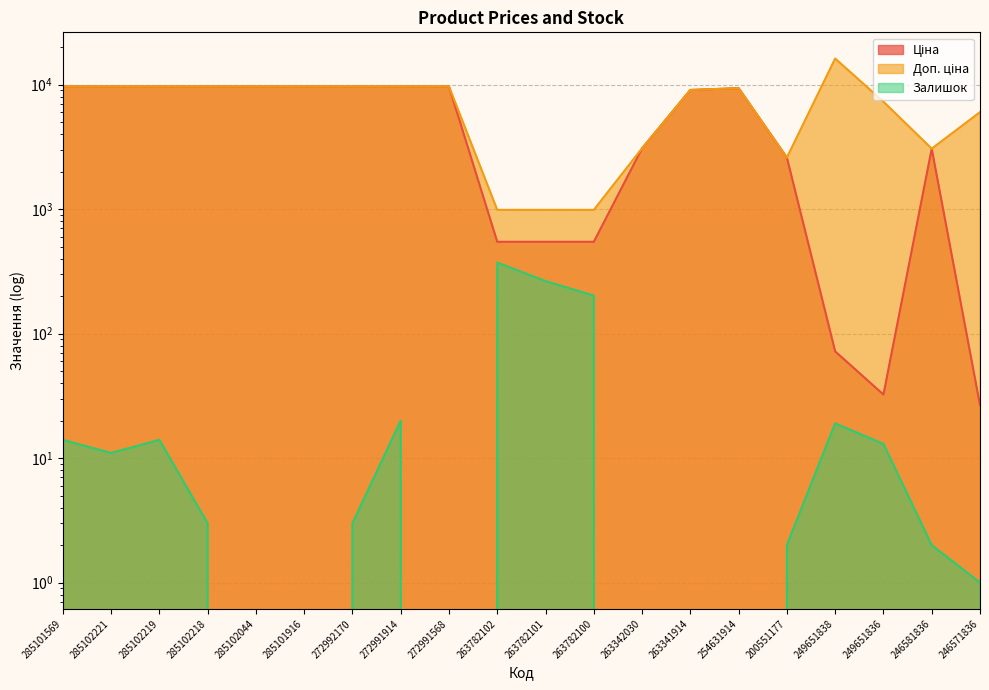

Reading right to left, transcribe all the data shown in this chart.

Ціна: 26.7	3059.7	32.4	72.0	2594.6	9364.3	9060.9	3080.7	546.4	546.4	546.4	9664.7	9664.7	9664.7	9664.7	9664.7	9664.7	9664.7	9664.7	9664.7
Доп. ціна: 6010.0	3060.0	7290.0	16200.0	2595.0	9364.3	9060.9	3081.0	986.2	986.2	986.2	9664.7	9664.7	9664.7	9664.7	9664.7	9664.7	9664.7	9664.7	9664.7
Залишок: 1.0	2.0	13.0	19.0	2.0	0.0	0.0	0.0	202.0	264.0	372.0	0.0	20.0	3.0	0.0	0.0	3.0	14.0	11.0	14.0